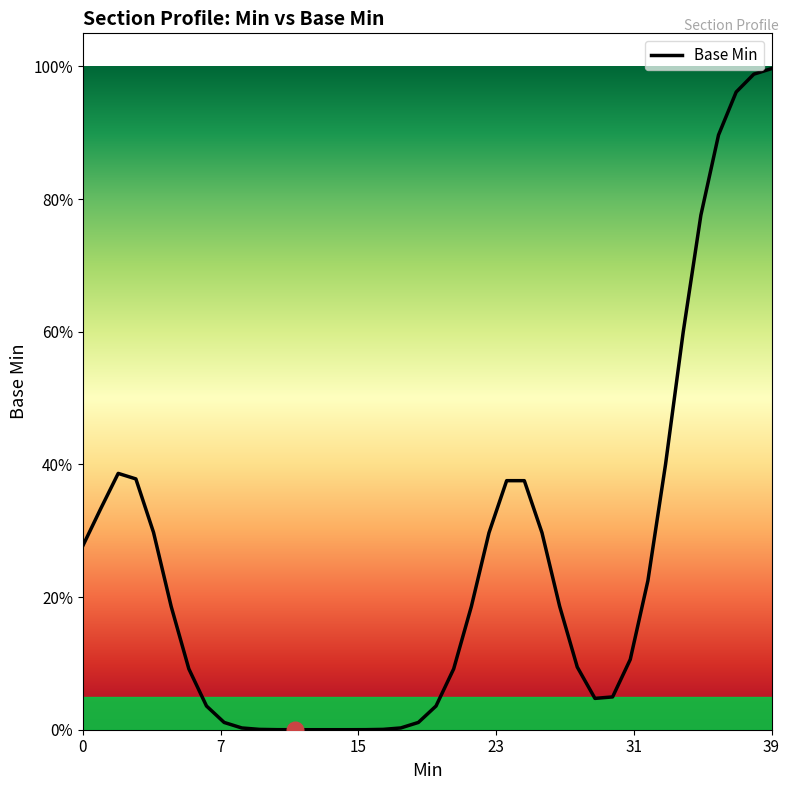

Is this an area chart (filled region under the line)?

Yes